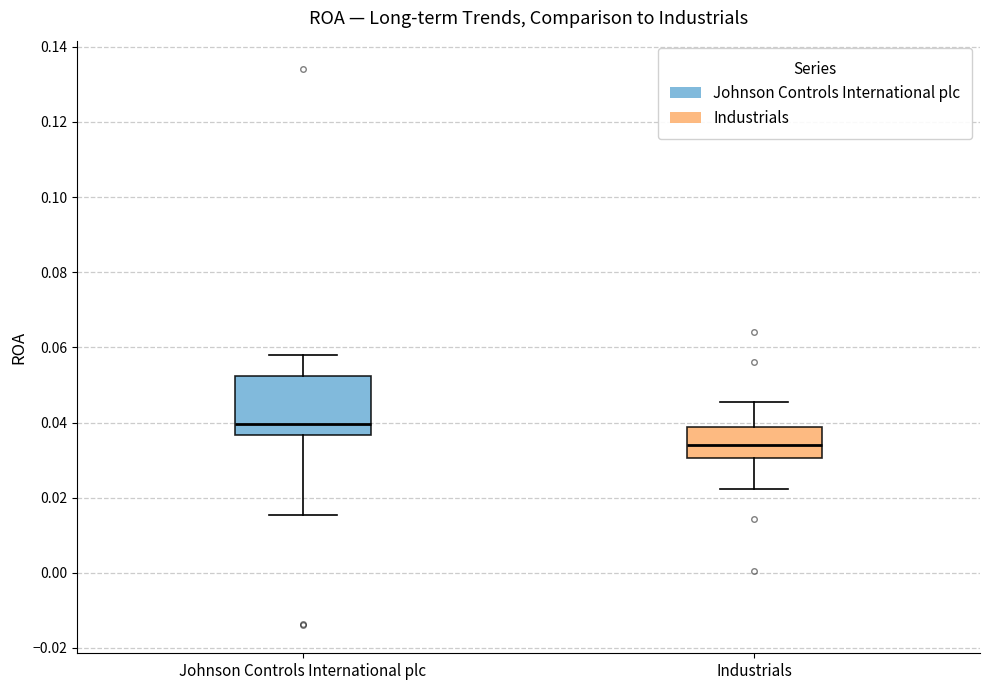

Where does the upper whisker of the box for Industrials end on the y-axis? The values are not printed on the chart, so give them approximately, as read against the axis.

0.046